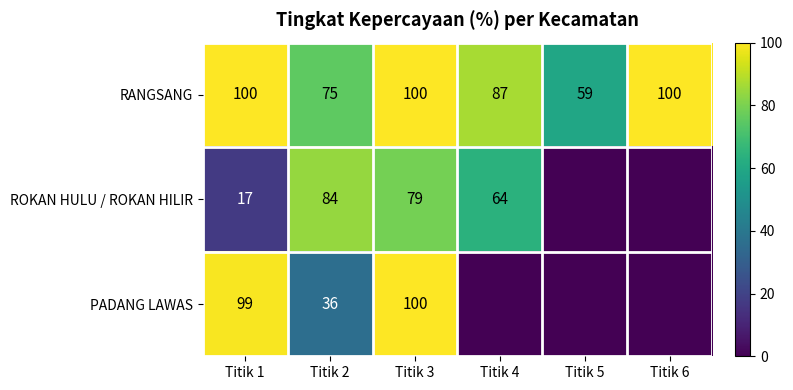

What is the difference between the maximum and minimum values in the RANGSANG series?

41